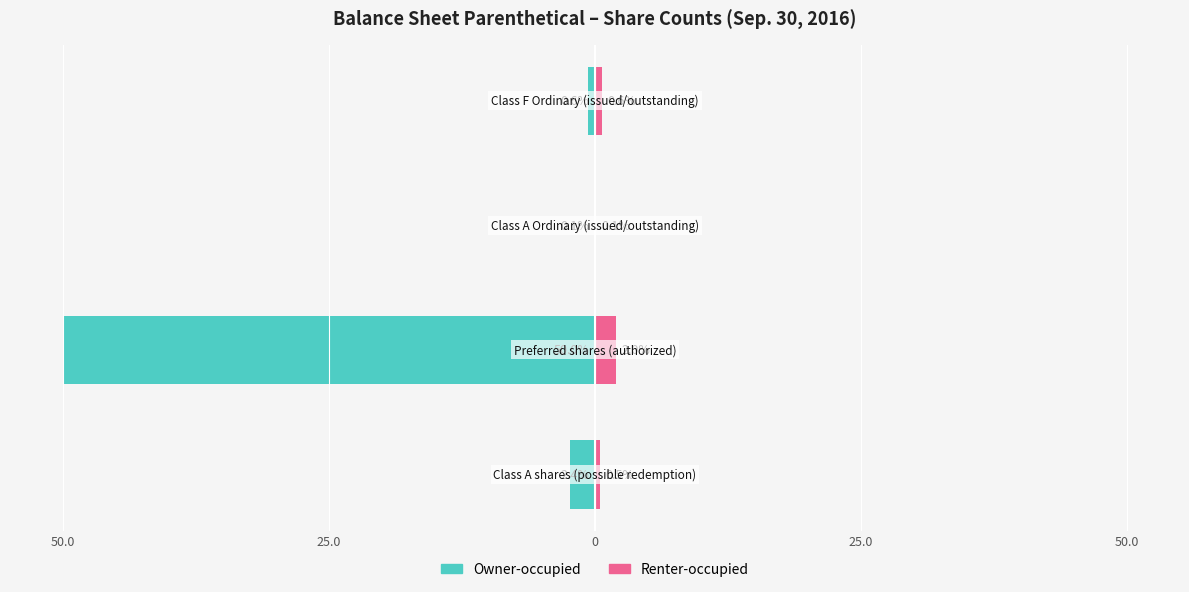

What are all the series names shown in the legend?

Owner-occupied, Renter-occupied